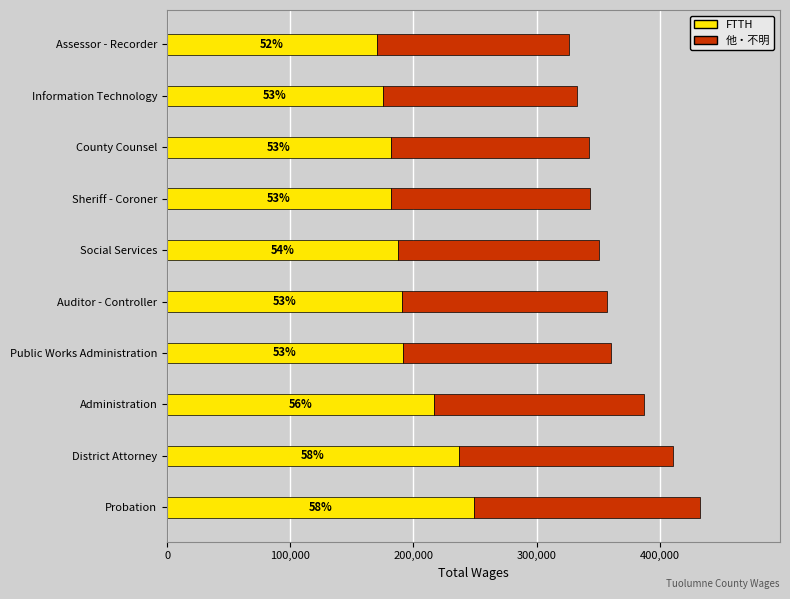

What are all the series names shown in the legend?

FTTH, 他・不明